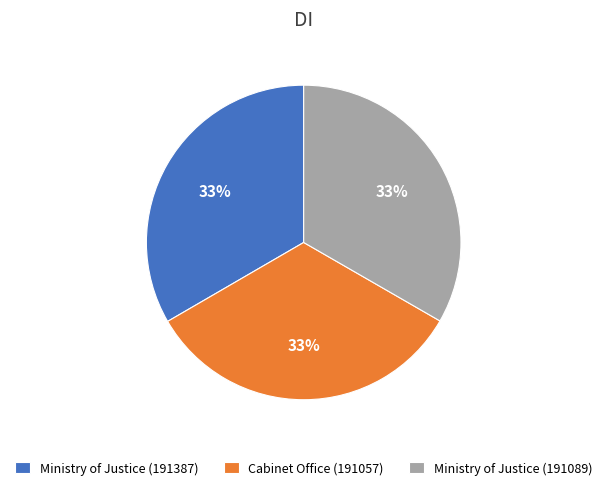

Is the sum of Ministry of Justice (191089) and Ministry of Justice (191387) greater than half?

Yes